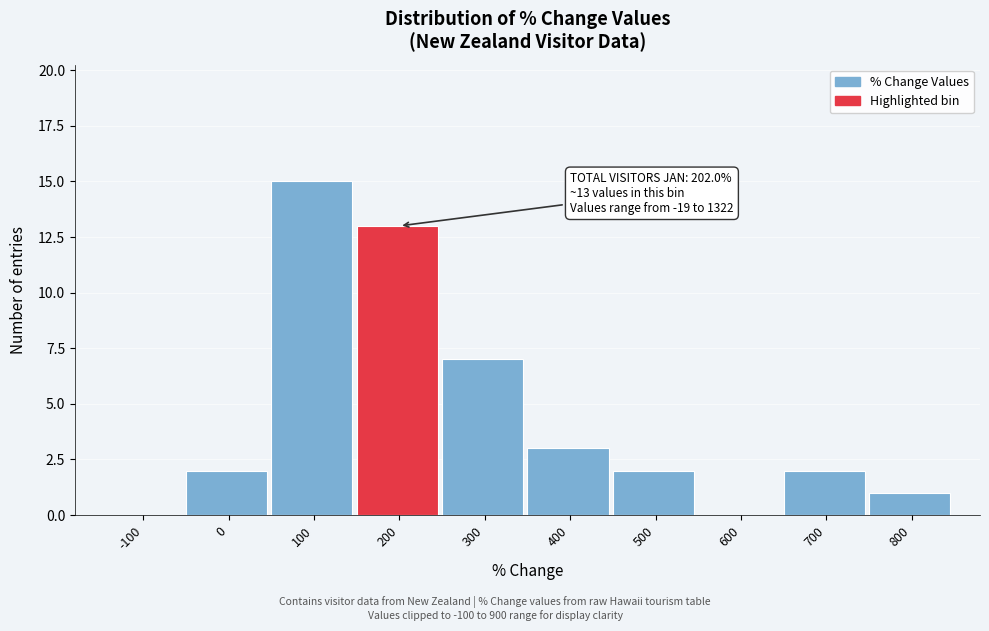

Reading left to right, extract all data points from this chart.

-100=0	0=2	100=15	200=13	300=7	400=3	500=2	600=0	700=2	800=1